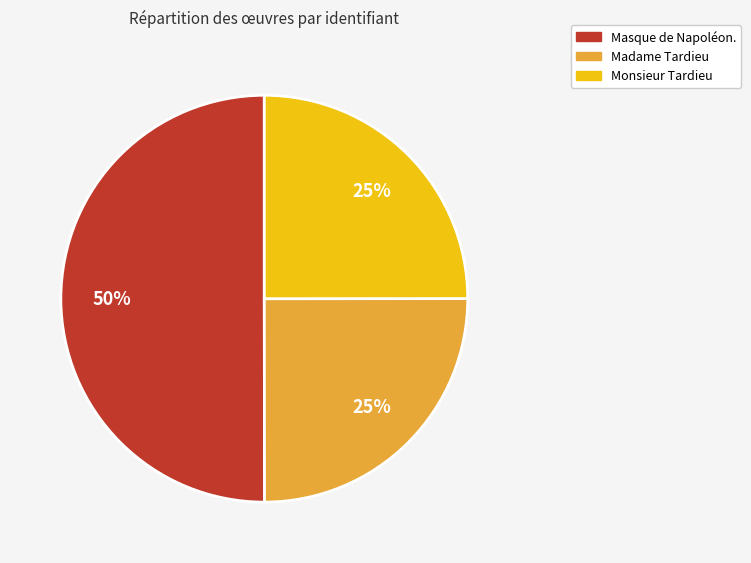

Which slice represents more than half of the pie?

Masque de Napoléon.